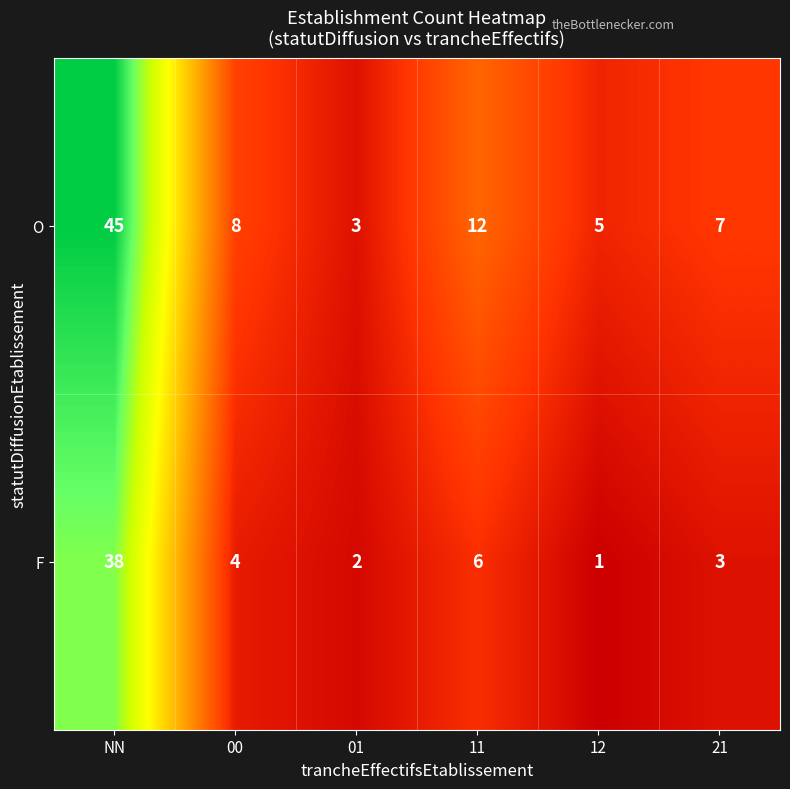

What is the sum of all O values?

80